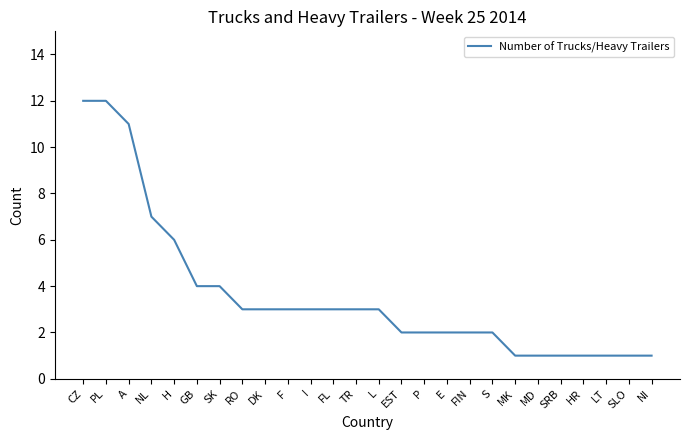

The chart shows a value of 4 at GB. True or false?

True